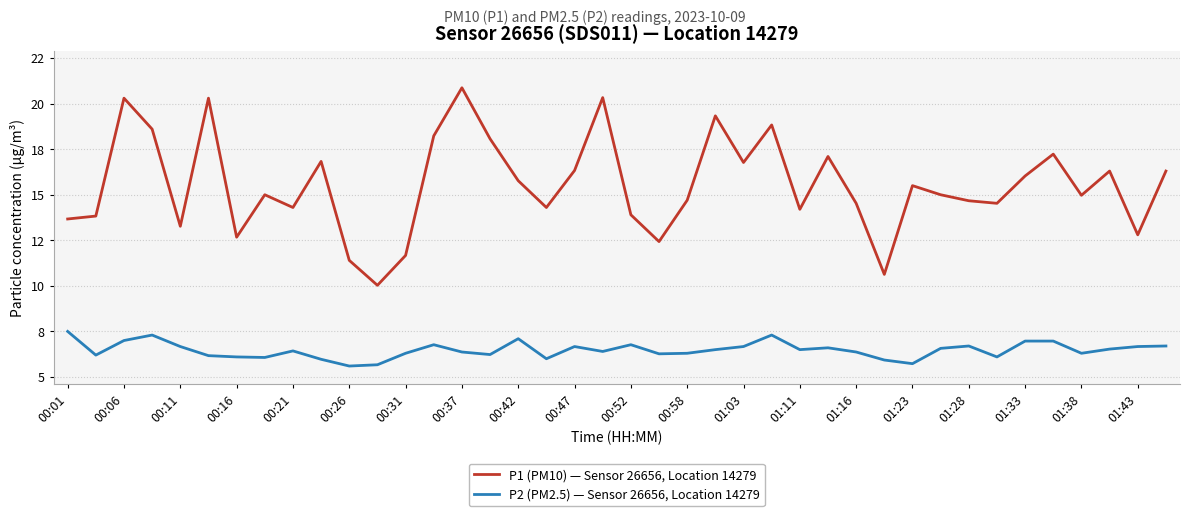

What is the sum of all P1 (PM10) — Sensor 26656, Location 14279 values?

621.5